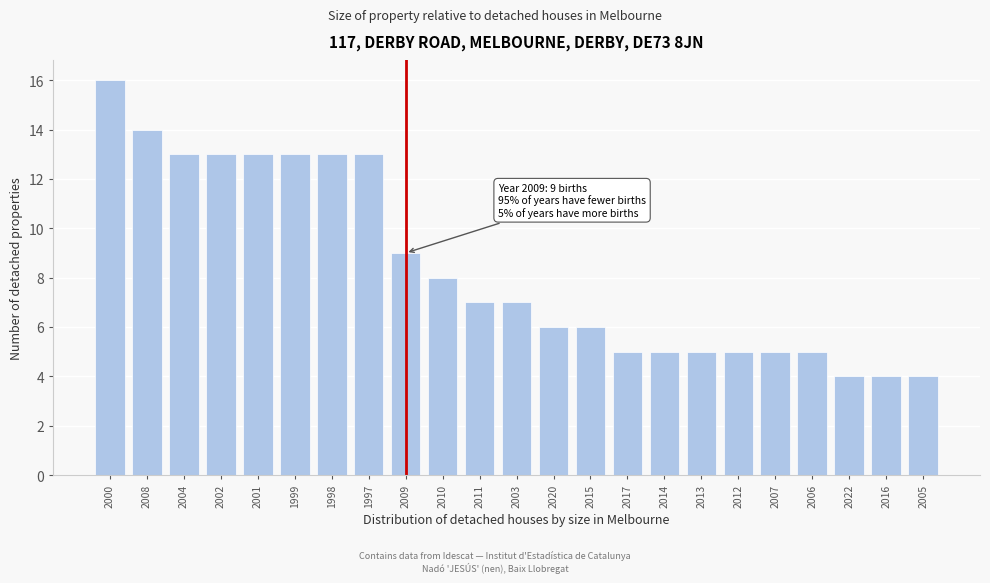

Reading right to left, list all the values displayed in this chart.

4	4	4	5	5	5	5	5	5	6	6	7	7	8	9	13	13	13	13	13	13	14	16